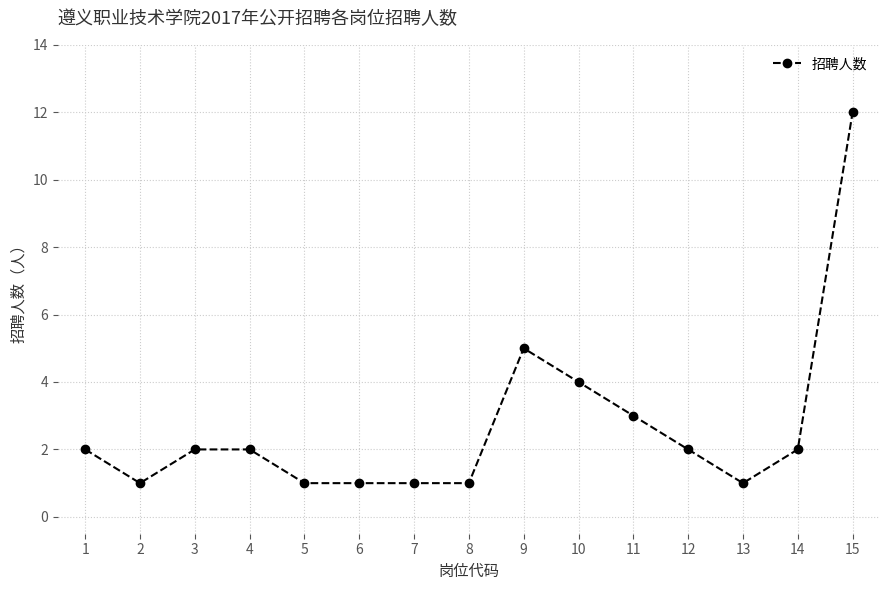

What is the minimum value shown in the chart?

1